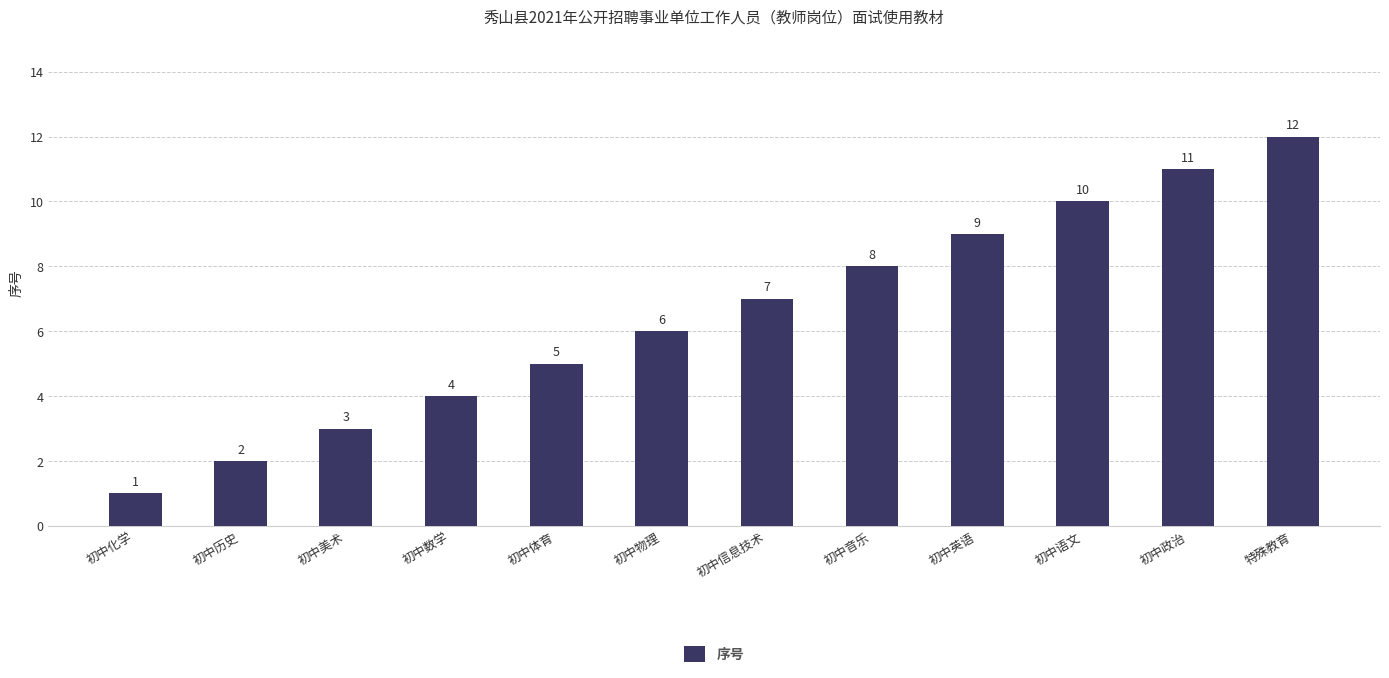

The chart shows a value of 2 at 初中政治. True or false?

False